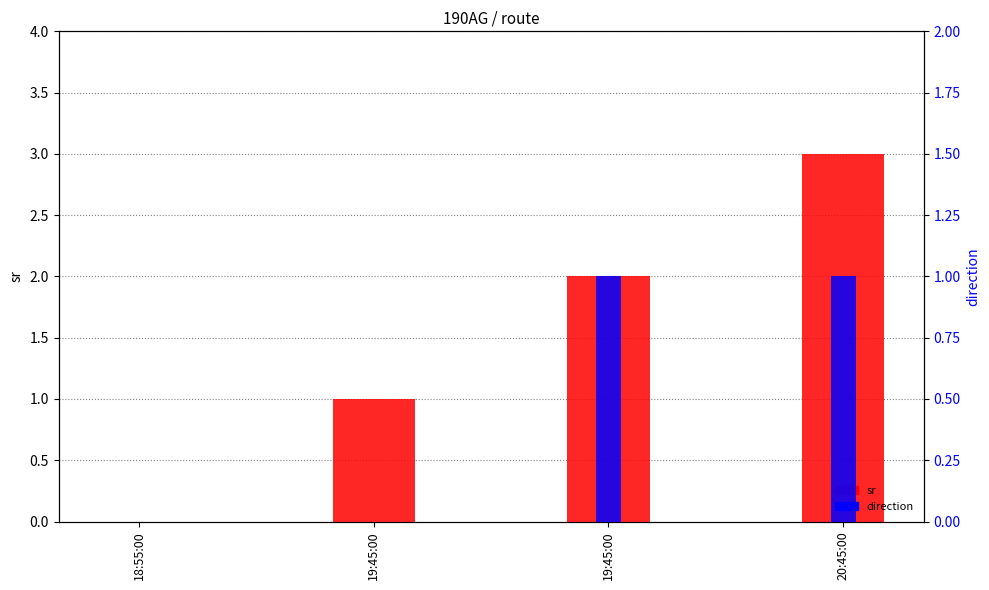

Which series has the largest range (max minus min)?

sr